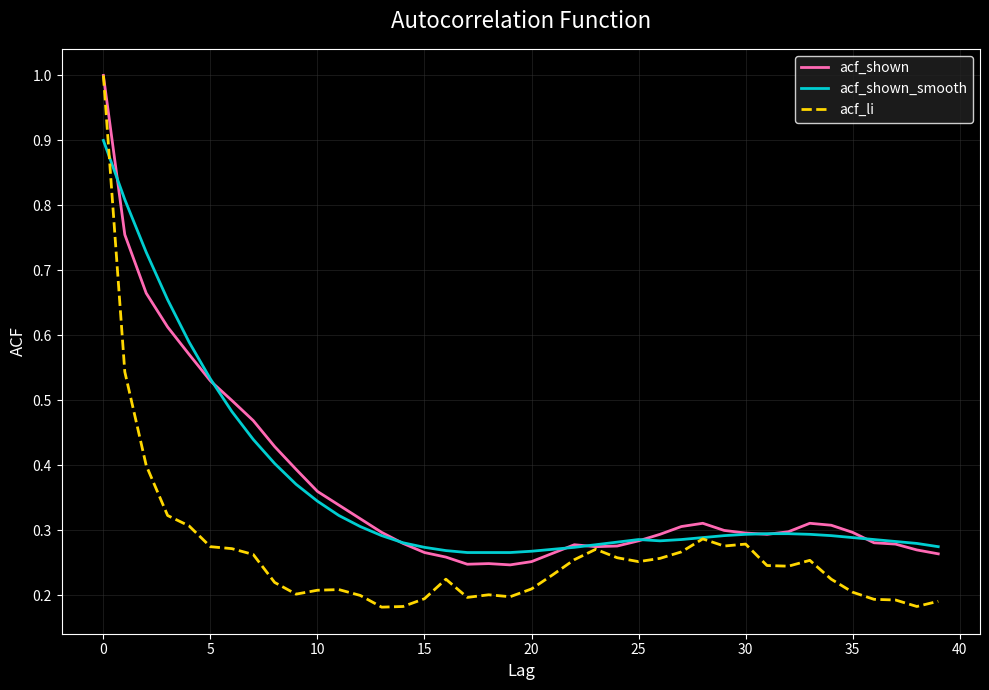

What is the maximum value for acf_li?

1.0